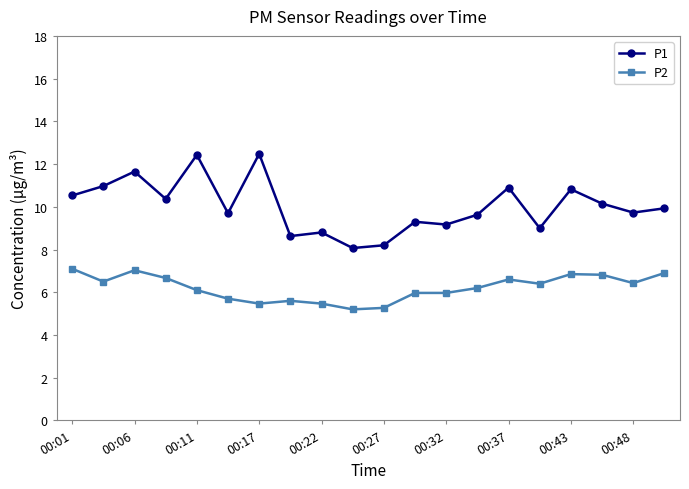

What is the average value of the P1 series?

10.0